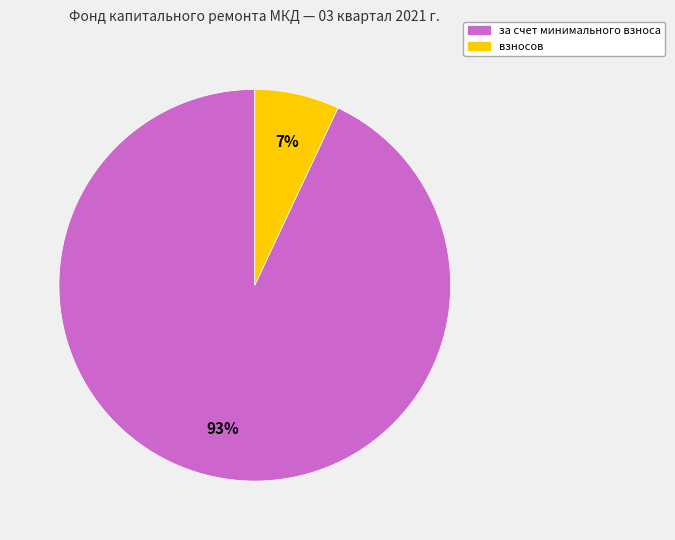

To the nearest percent, what is the average slice percentage?

50%